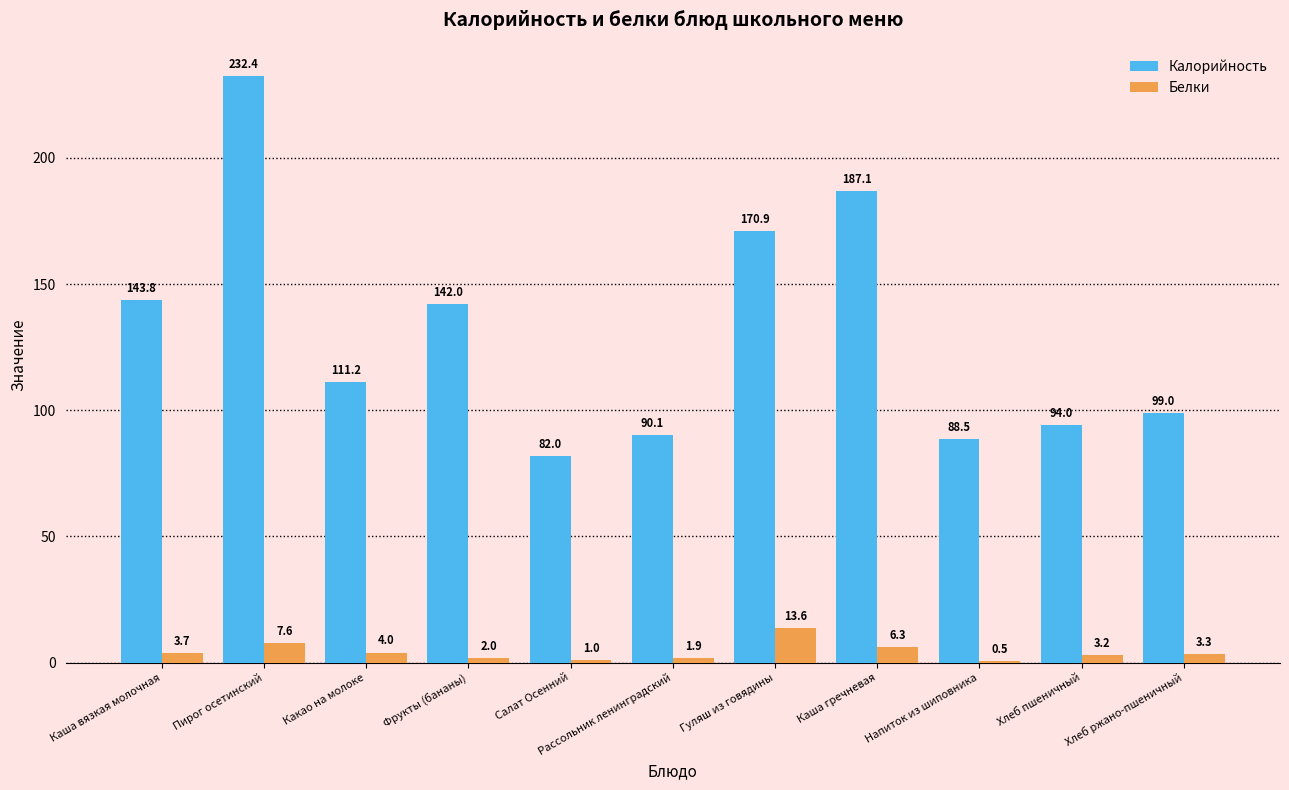

What is the approximate value of Белки at Какао на молоке?

4.0